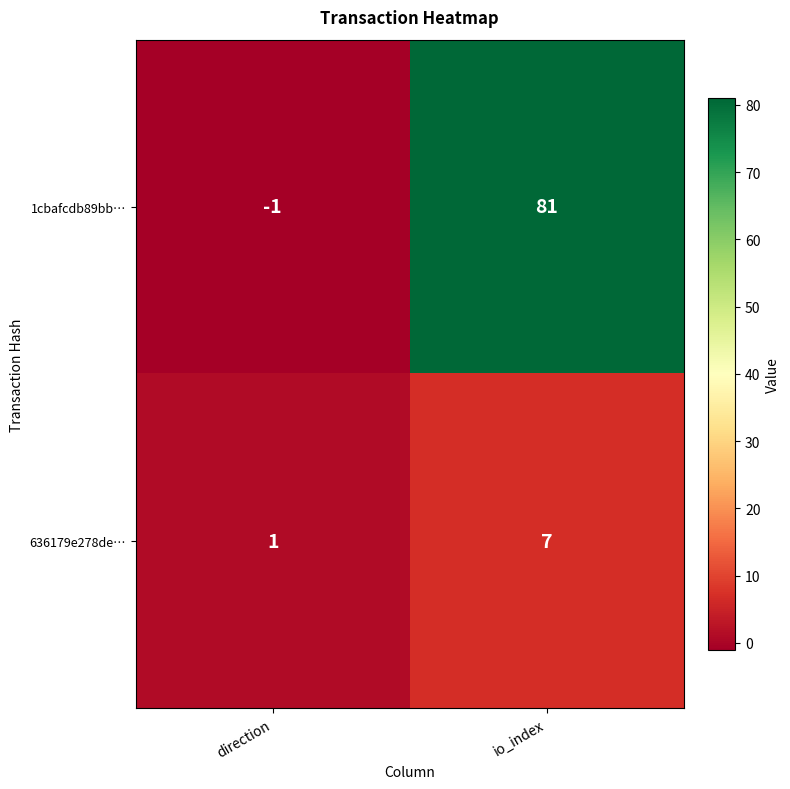

What is the sum of the 636179e278de… values at direction and io_index?

8